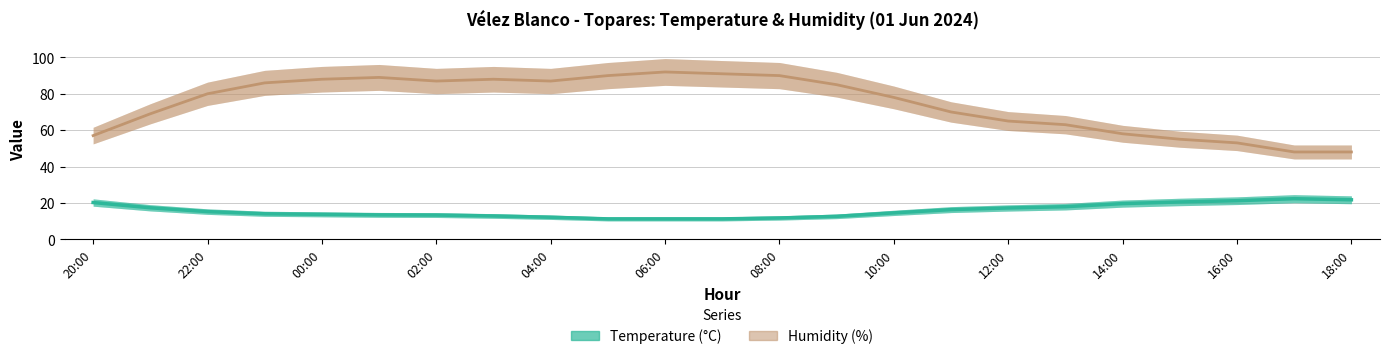

Which series has the widest spread of values?

Humidity